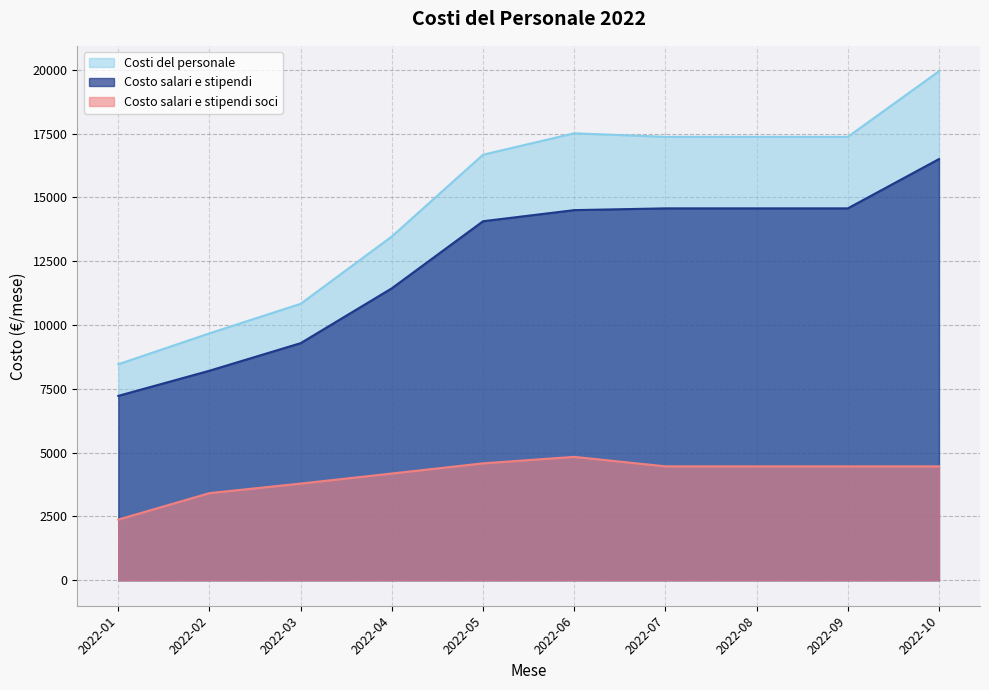

What is the sum of the Costi del personale values at 2022-06 and 2022-10?

37450.7